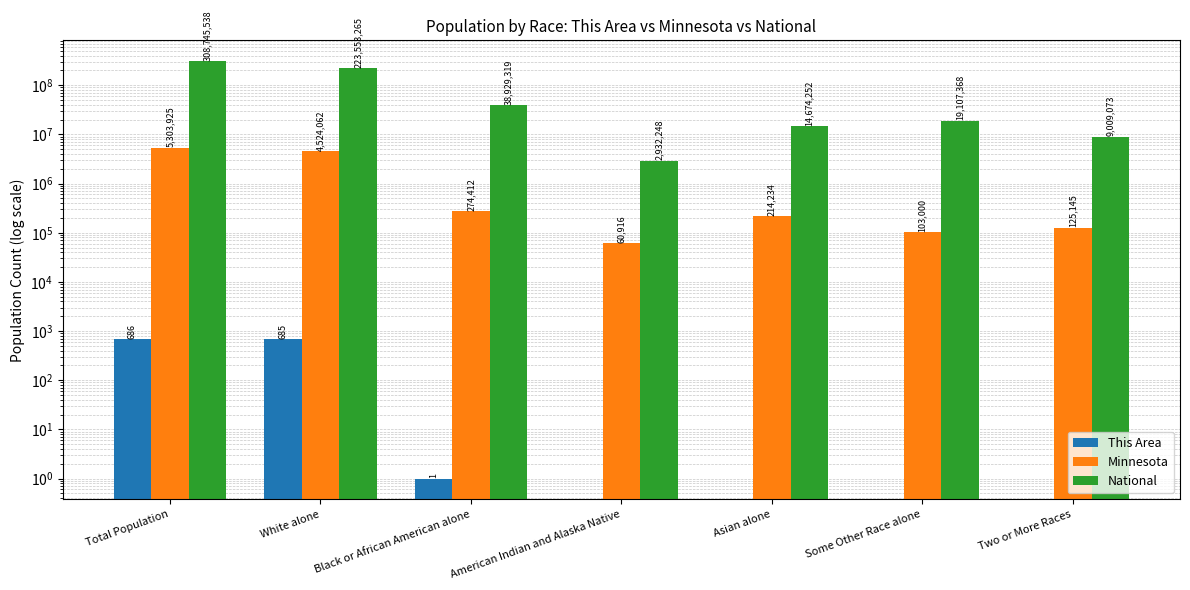

What is the difference between the maximum and second lowest values in the Minnesota series?

5200925